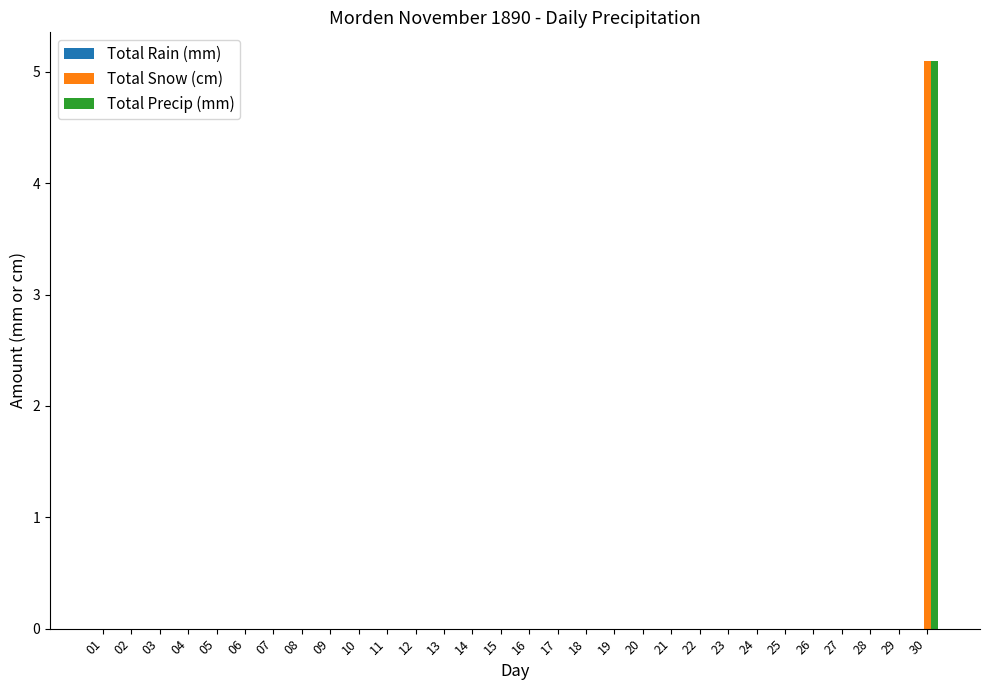

At which label does Total Snow (cm) reach its peak?

30